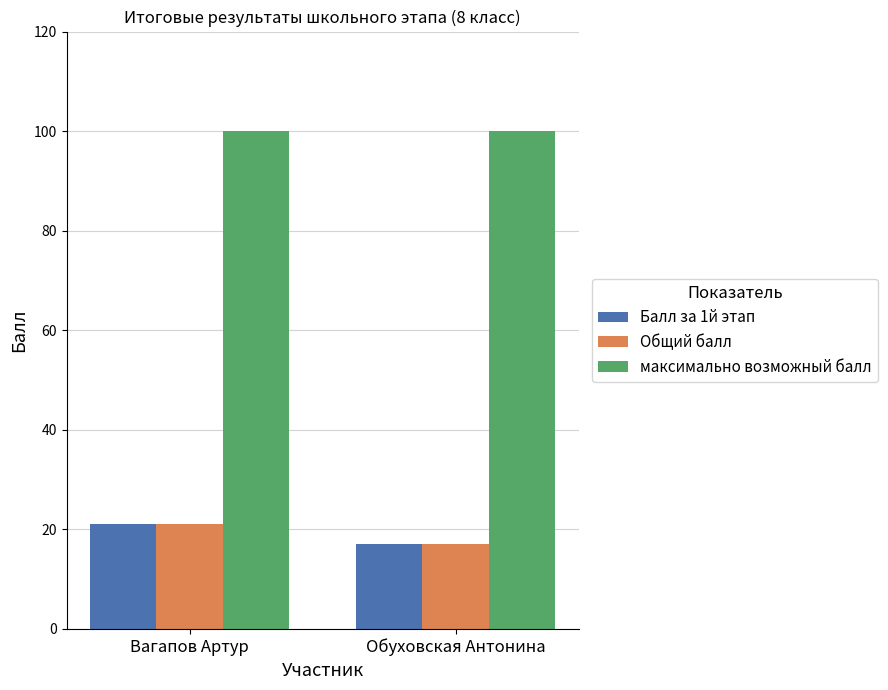

What is the label of the 1st bar from the left?

Вагапов Артур